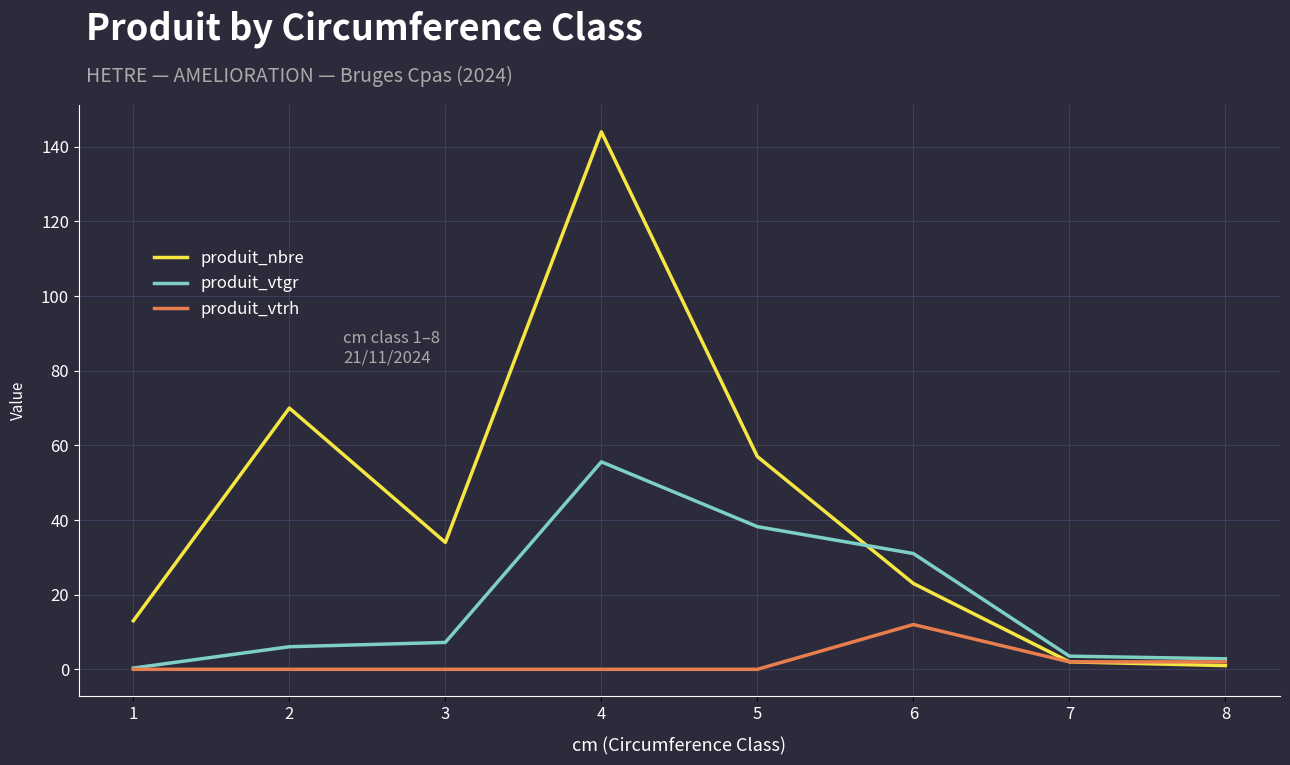

Reading right to left, transcribe all the data shown in this chart.

produit_nbre: 1.0	2.0	23.0	57.0	144.0	34.0	70.0	13.0
produit_vtgr: 2.8	3.5	31.0	38.2	55.6	7.2	6.0	0.3
produit_vtrh: 2.0	2.0	12.0	0.0	0.0	0.0	0.0	0.0